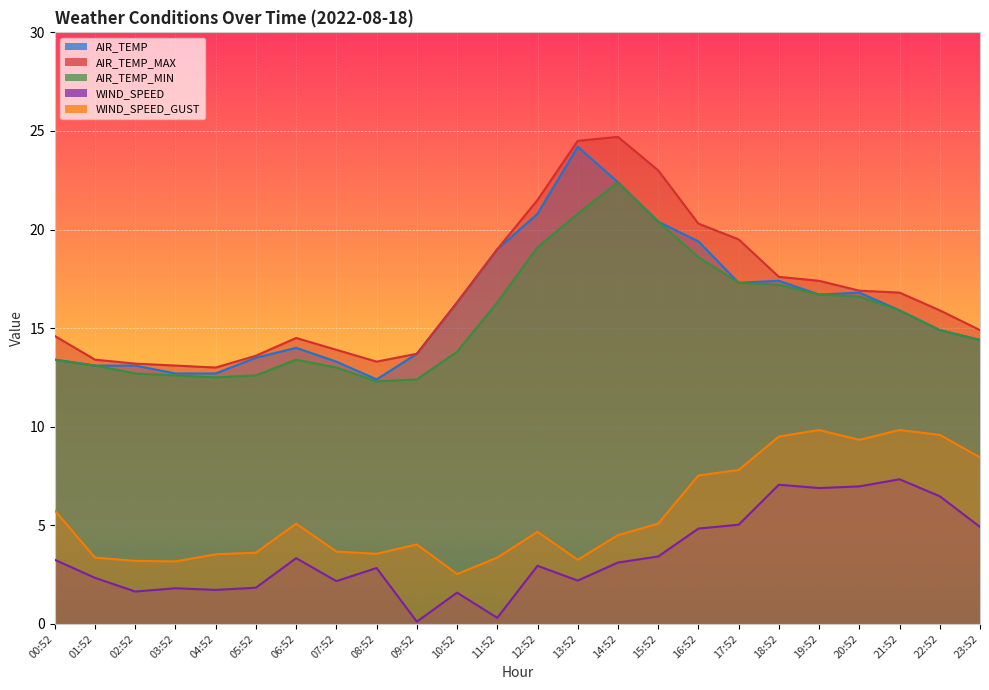

The WIND_SPEED_GUST series shows 1.0 at 04:52. True or false?

False